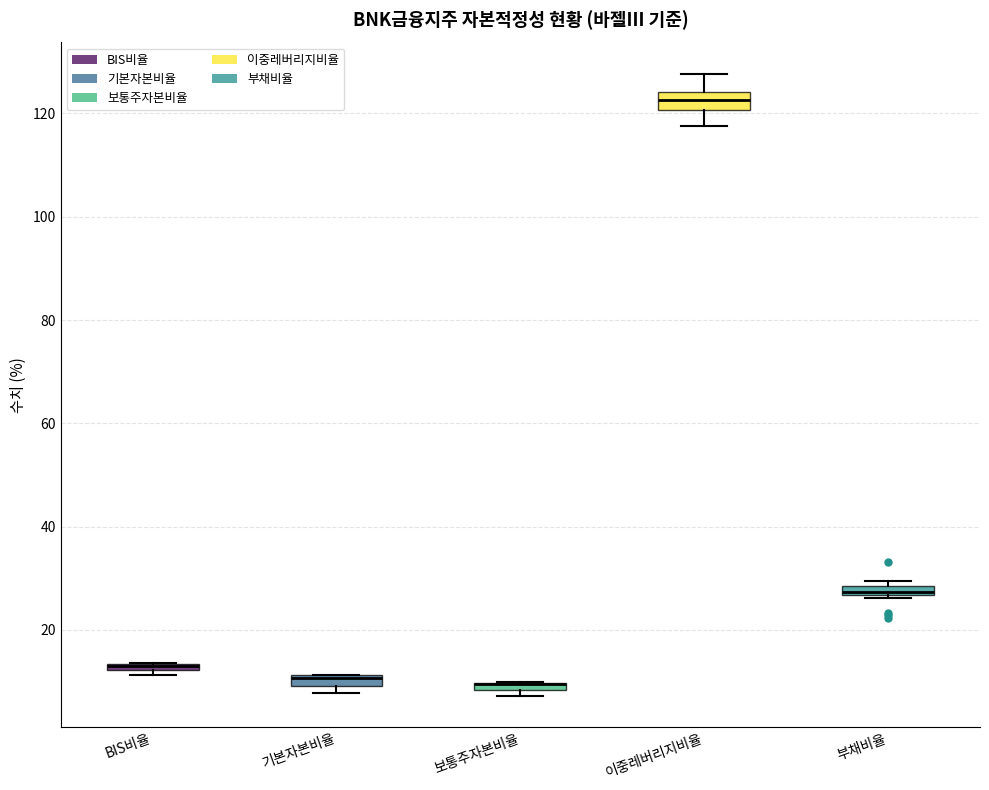

Where is the upper edge of the box for 부채비율 on the y-axis? The values are not printed on the chart, so give them approximately, as read against the axis.

28